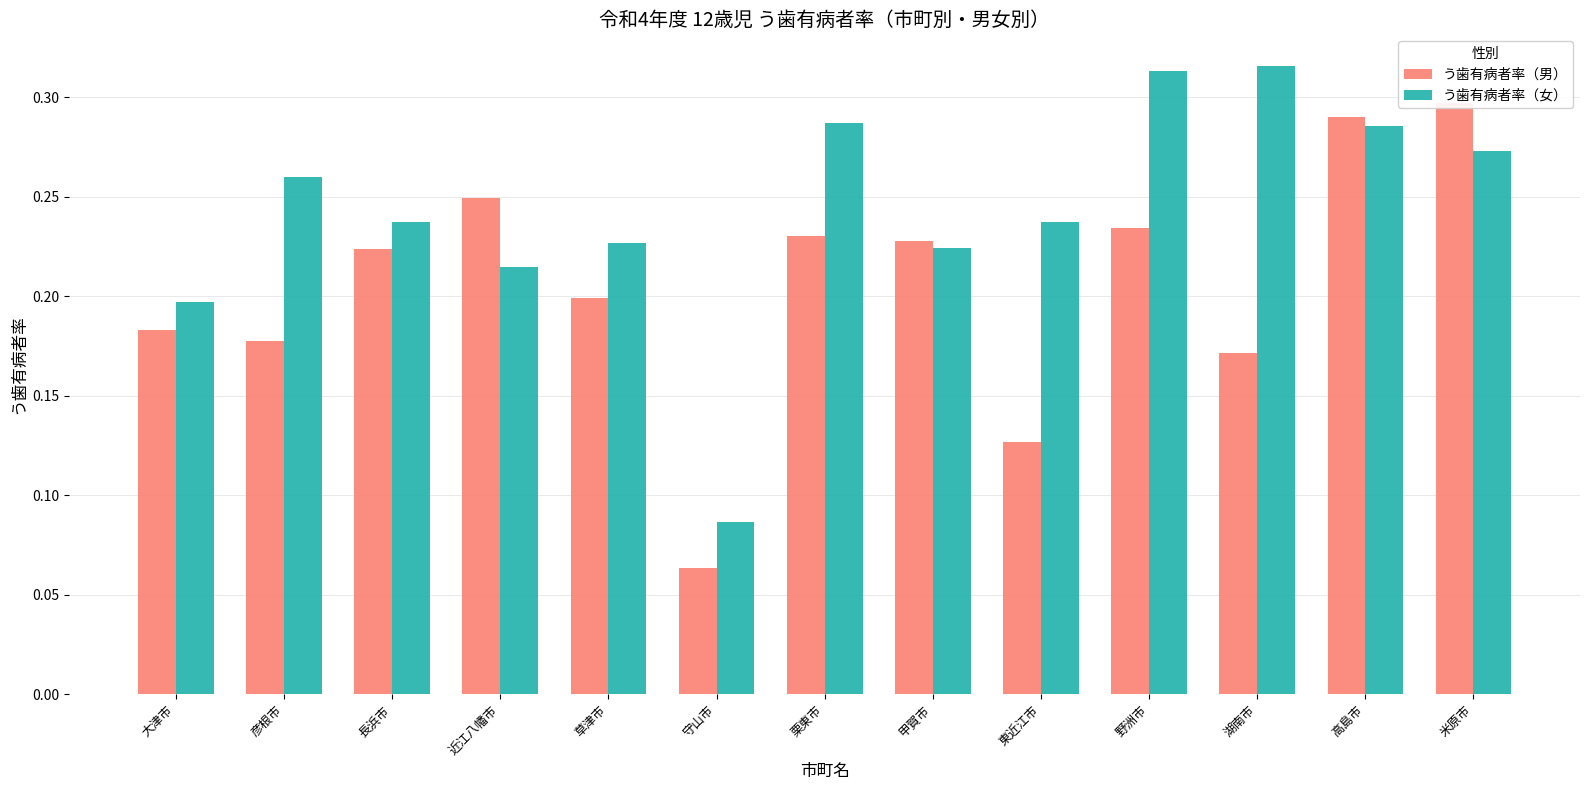

Between 大津市 and 東近江市, which is larger?

大津市